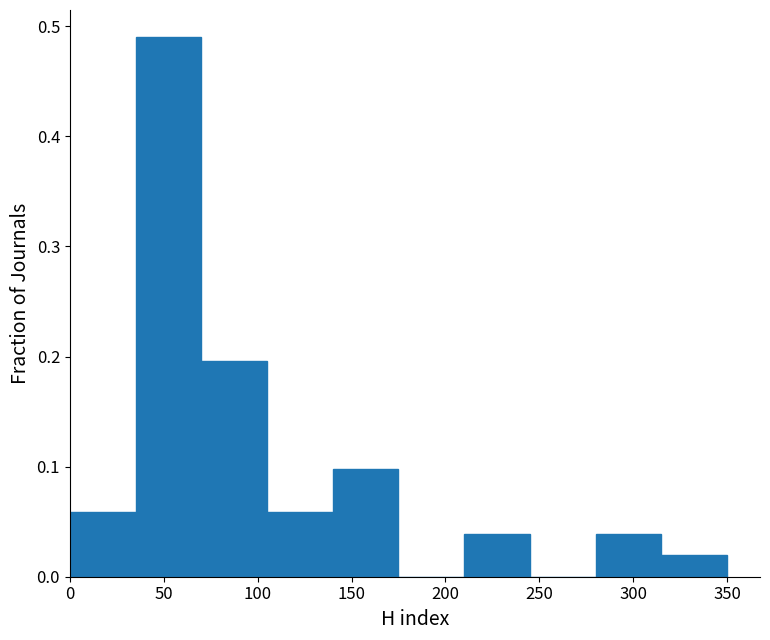

Reading left to right, transcribe this chart: for each bar, give the range it covers on the x-axis and its height. The values are not printed on the chart, so give them approximately, as read against the axis.

0 to 35: 0.06
35 to 70: 0.49
70 to 105: 0.20
105 to 140: 0.06
140 to 175: 0.10
175 to 210: 0
210 to 245: 0.04
245 to 280: 0
280 to 315: 0.04
315 to 350: 0.02